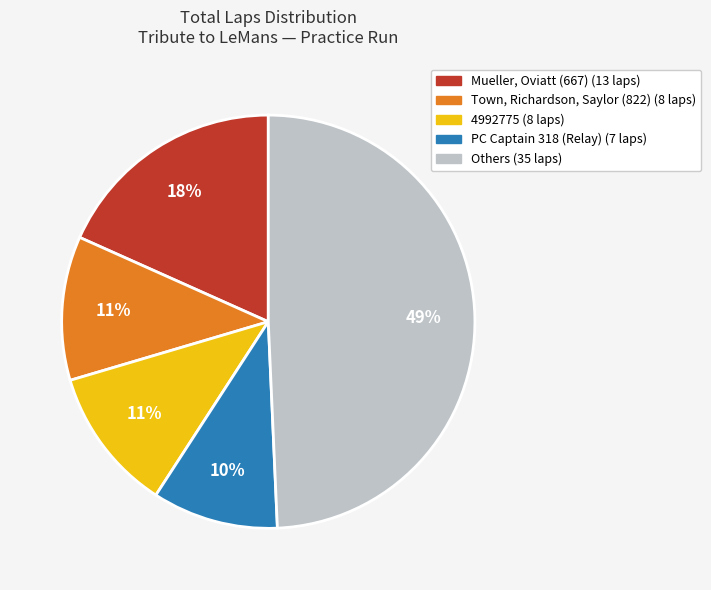

Does any single category account for the majority?

No